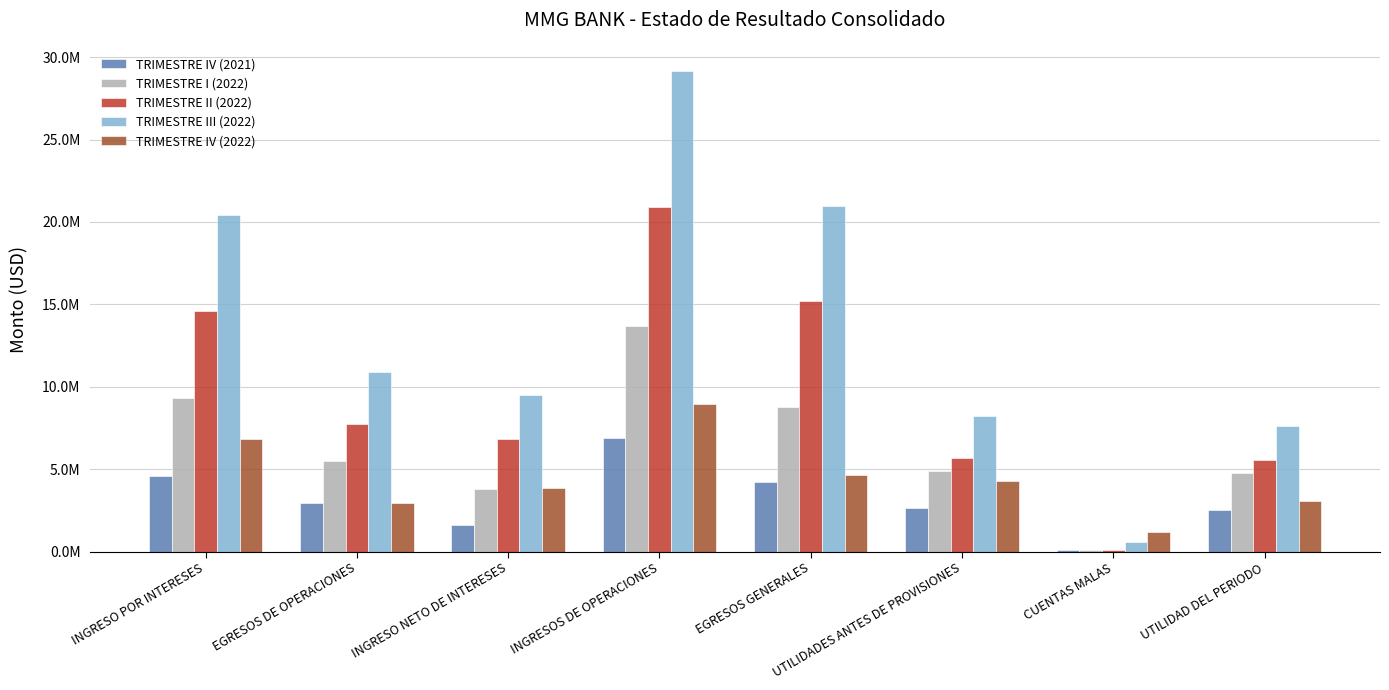

What value does the TRIMESTRE II (2022) series have at UTILIDAD DEL PERIODO?

5555341.1